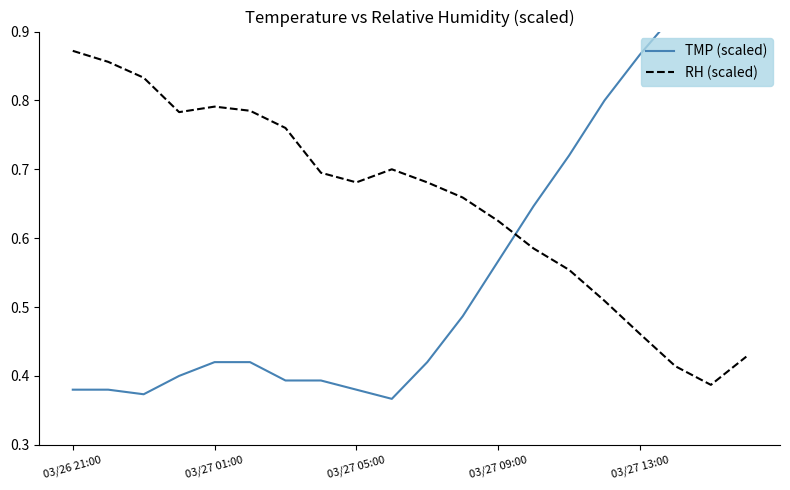

How many interior local peaks does the RH (scaled) series have?

2